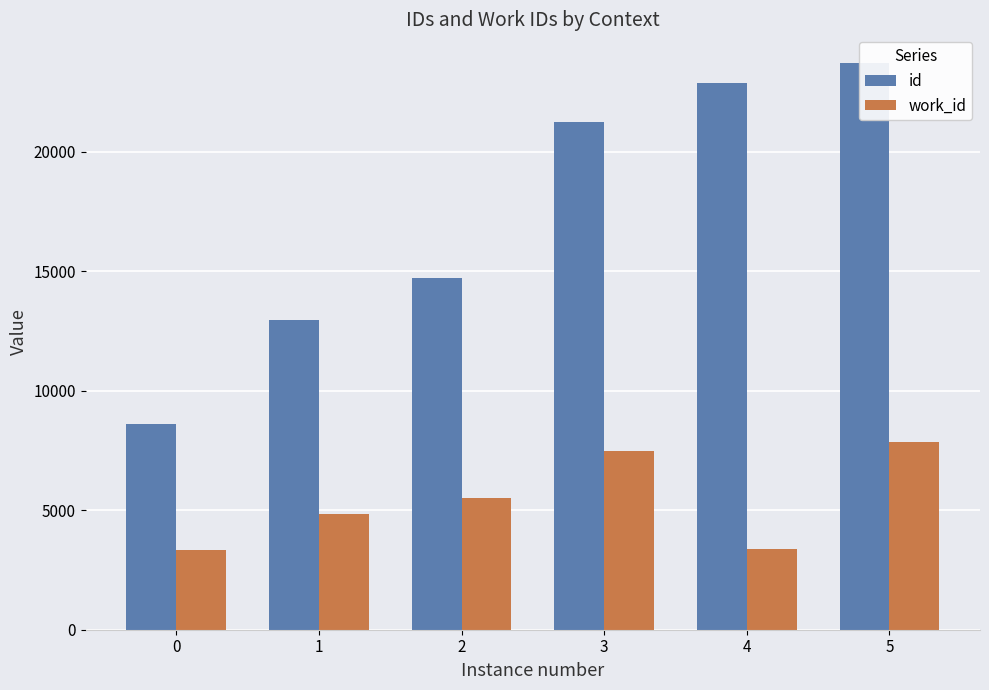

Where does the work_id series first go above 5497?

3